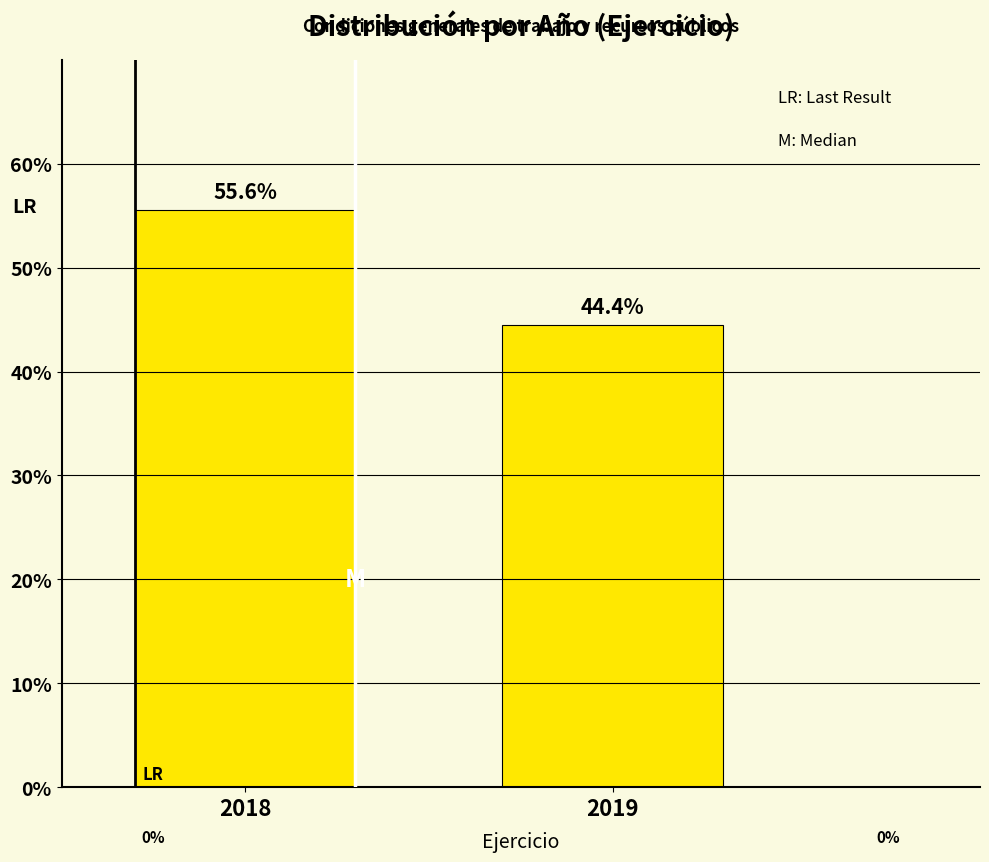

Reading right to left, what are all the values shown in this chart?

2019=44.4	2018=55.6